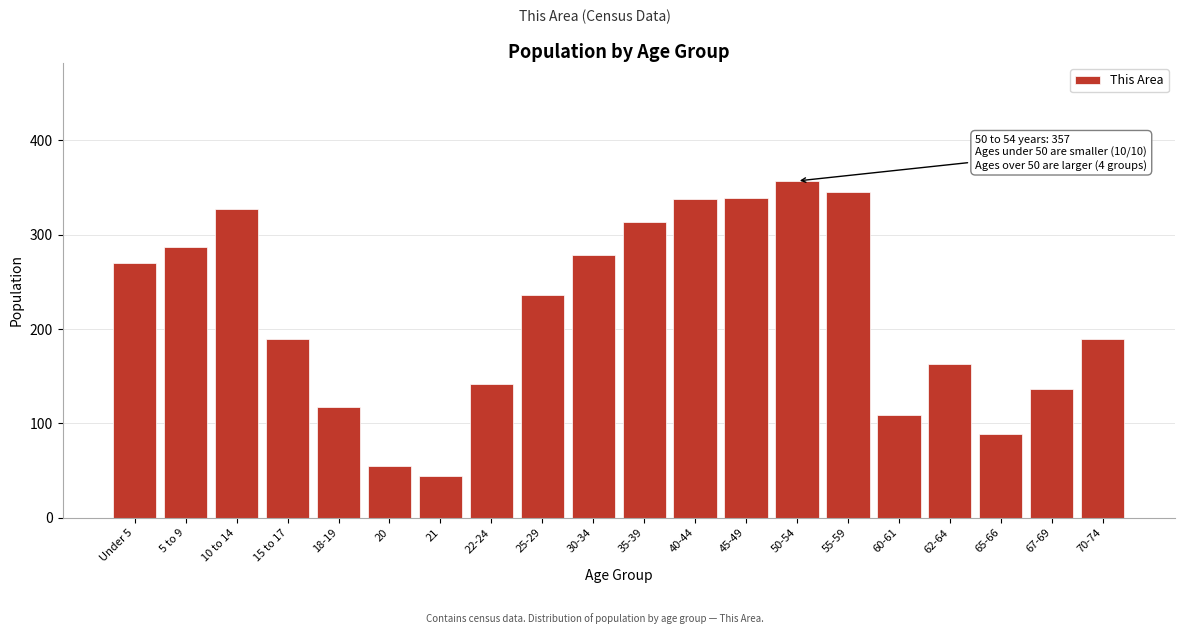

Which category has the highest value across all series?

50-54